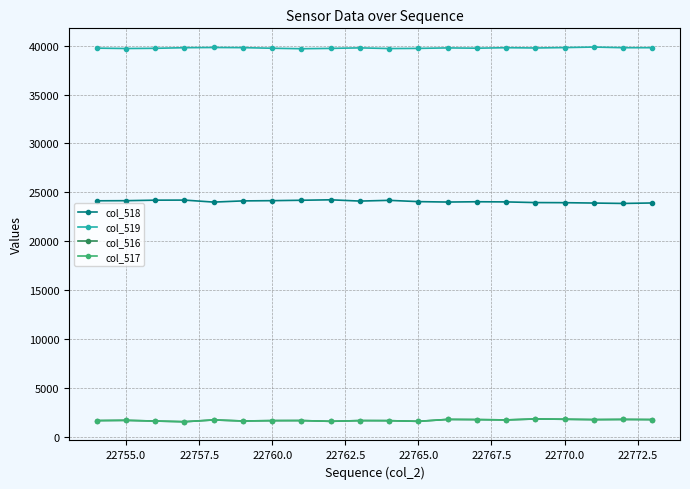

True or false: col_516 and col_519 intersect in this chart.

False